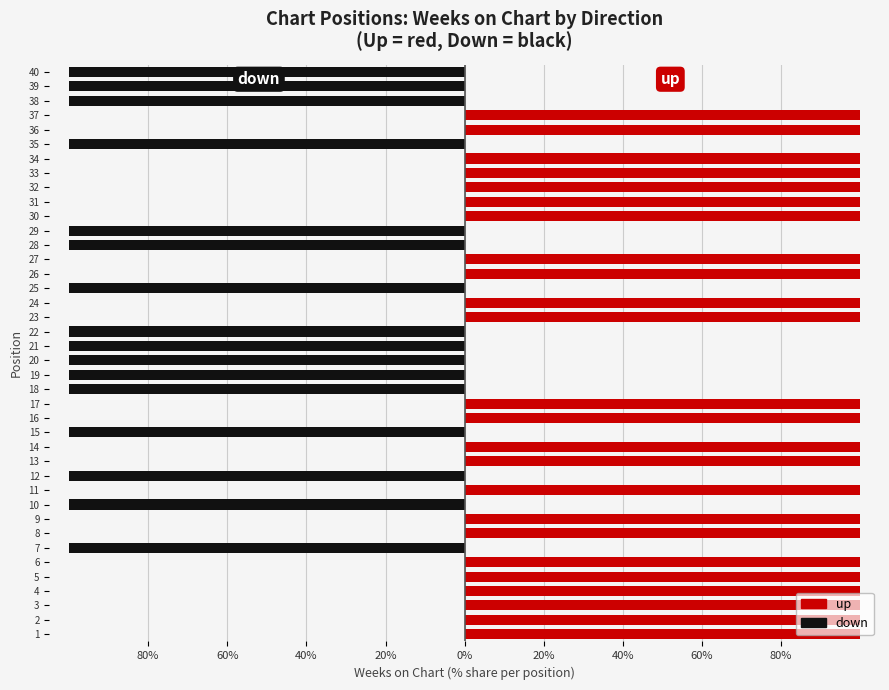

The down series shows -100 at 22. True or false?

True